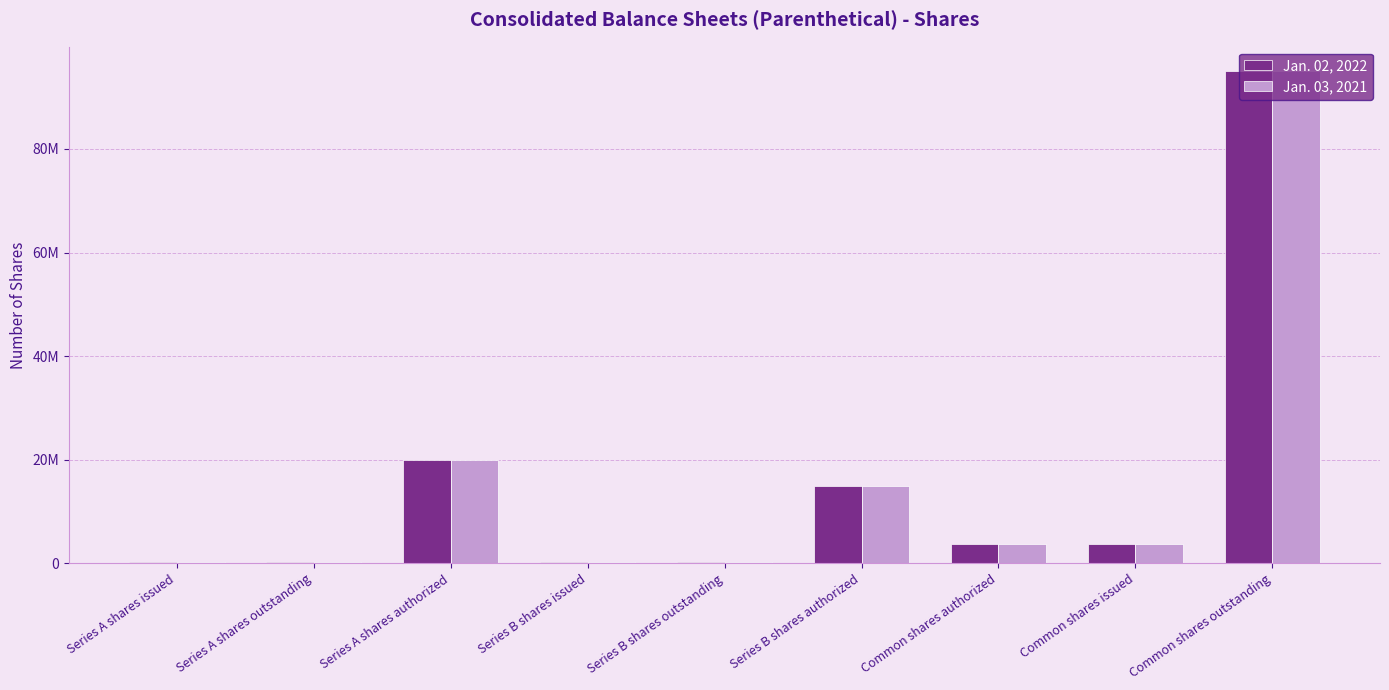

Does the chart contain stacked bars?

No